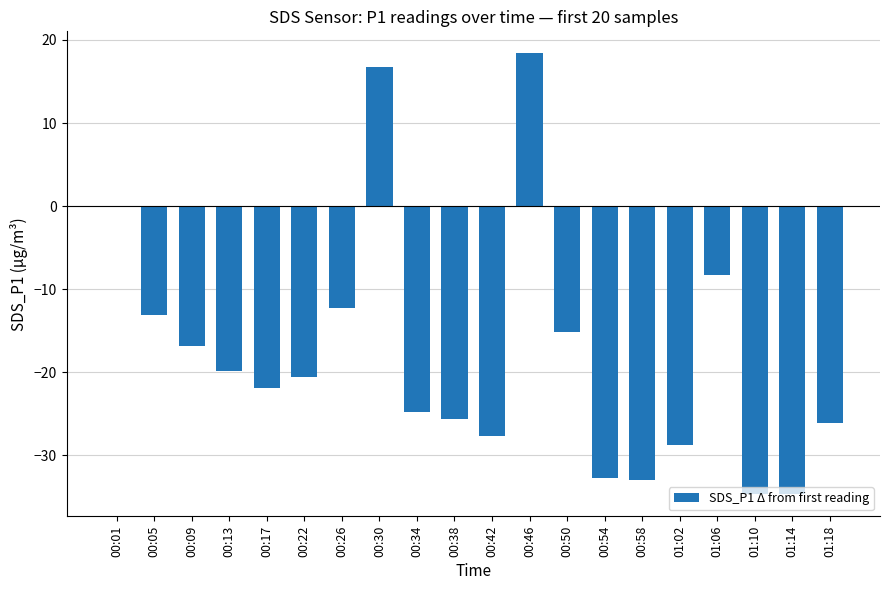

The value at 01:10 is -7.9. True or false?

False